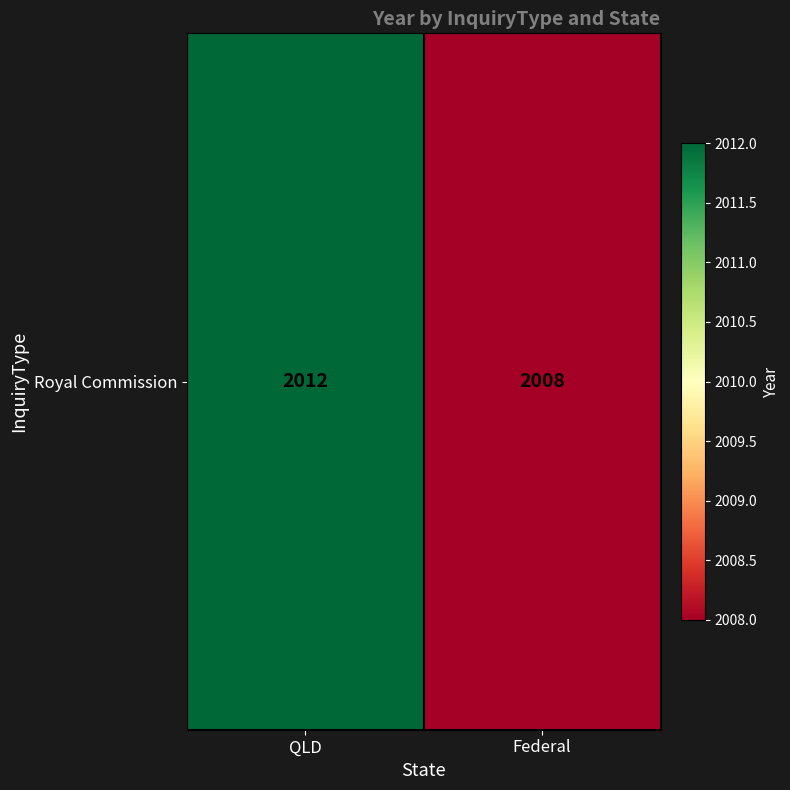

Count the values in the range 2008 to 2012.

2